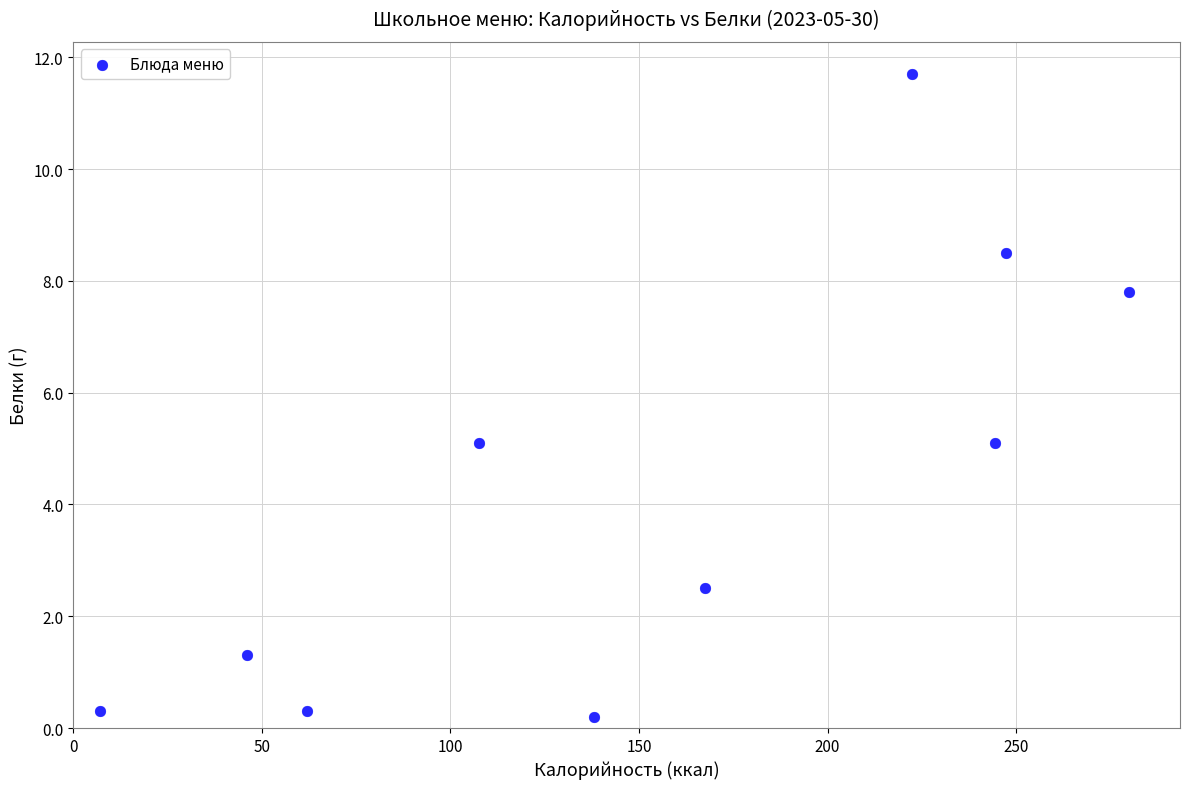

What is the range of Y values (max minus min)?

11.5